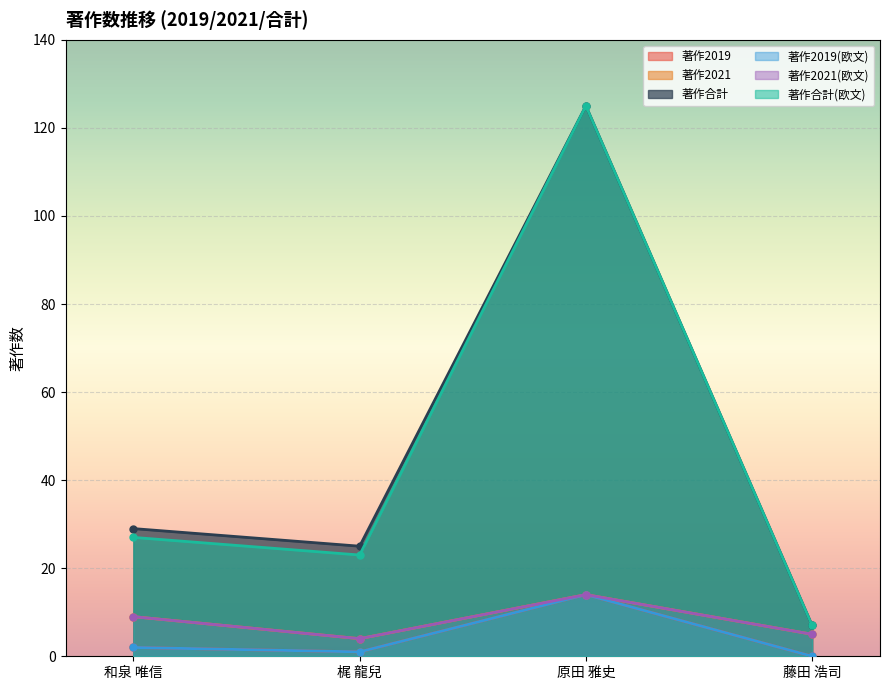

Is the value of 著作2019 at 梶 龍兒 greater than the value of 著作2019(欧文) at 藤田 浩司?

Yes